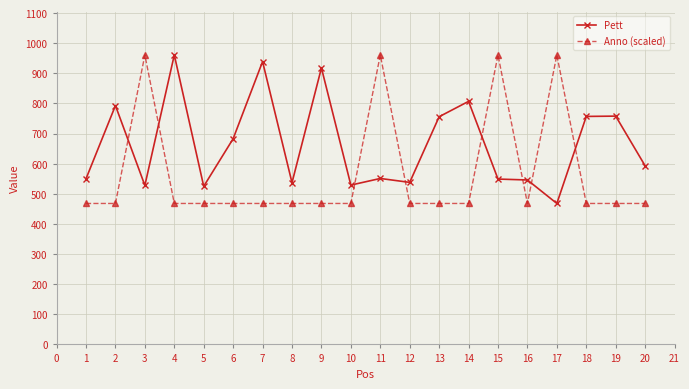

What is the difference between the second highest and second lowest values in the Pett series?

414